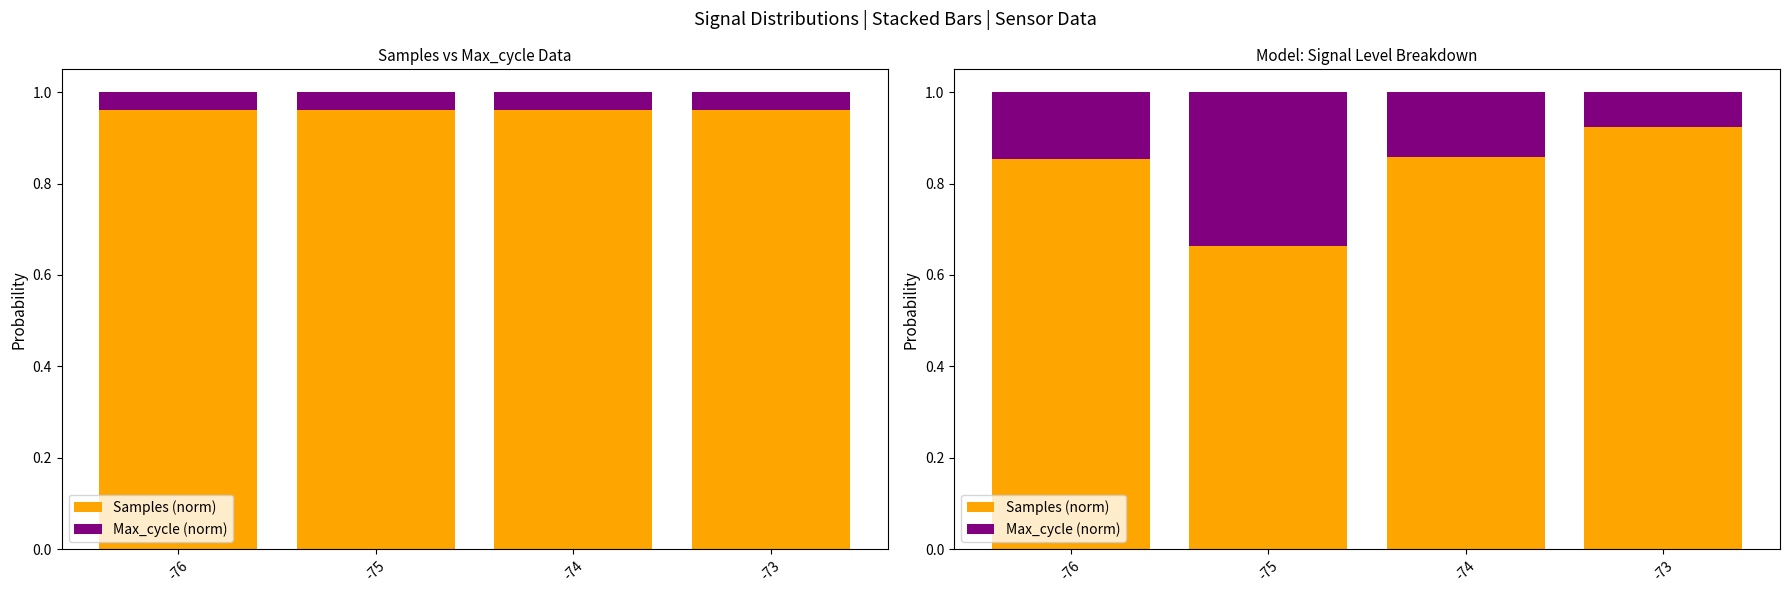

What is the total value across all series at -76?

1.0